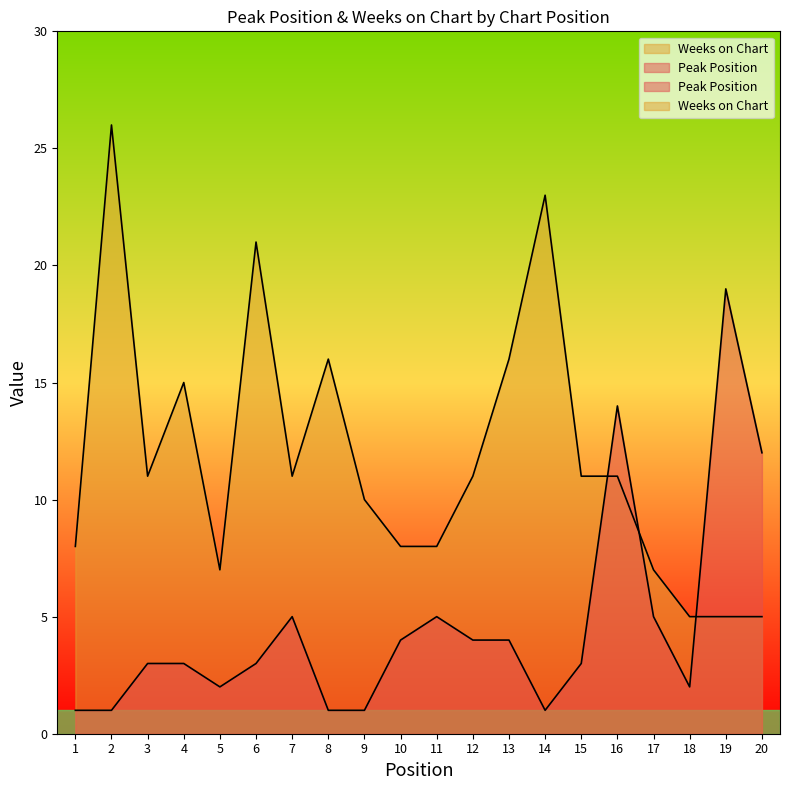

Where do Weeks on Chart and Peak Position first cross each other?

15 and 16